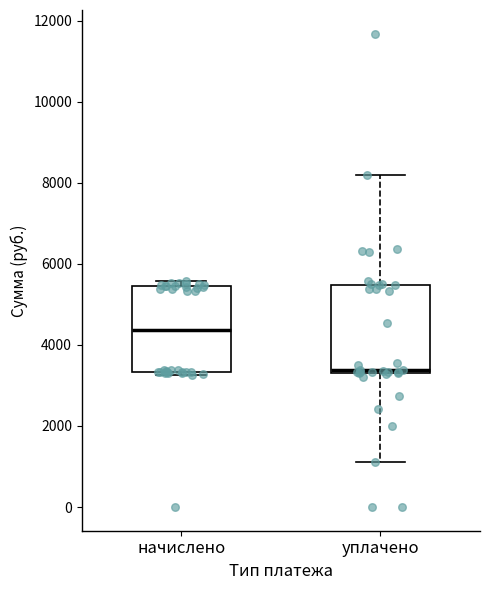

Where does the median line of the box for начислено sit on the y-axis? The values are not printed on the chart, so give them approximately, as read against the axis.

4400